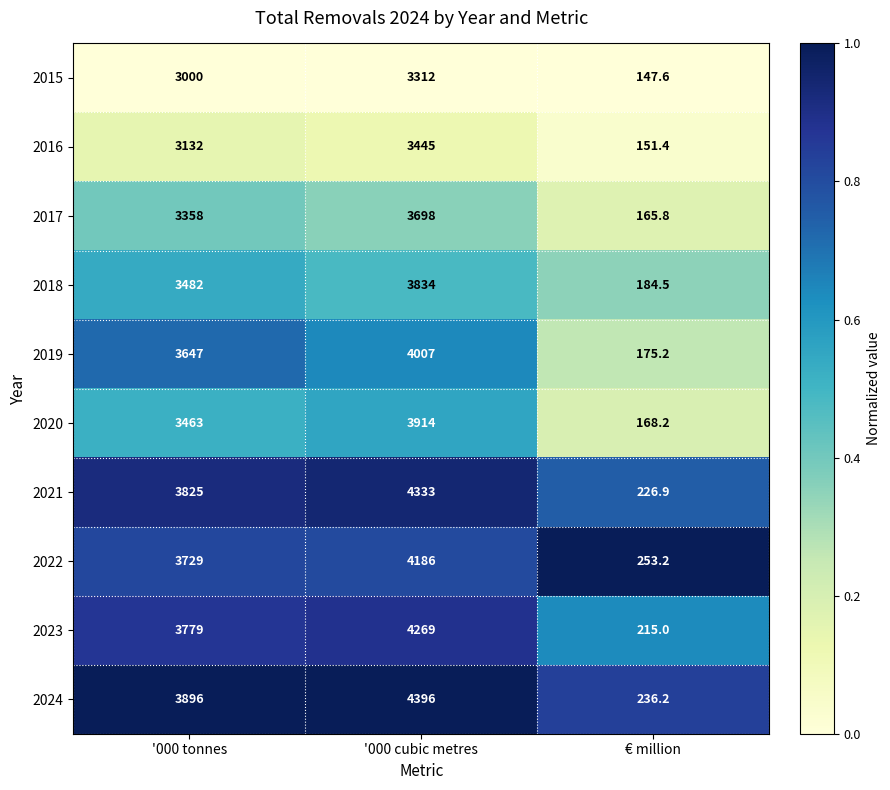

What is the greatest value displayed?

4396.0